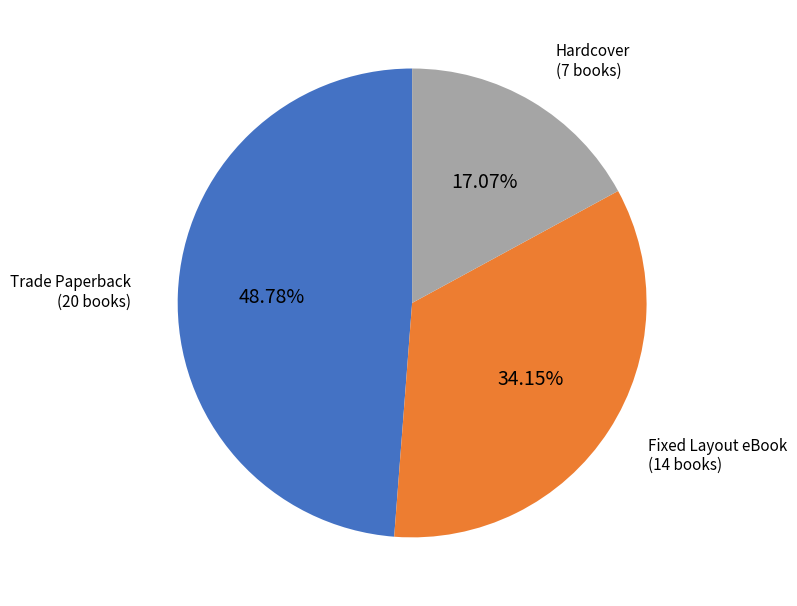

Is there any slice that represents more than half of the pie?

No